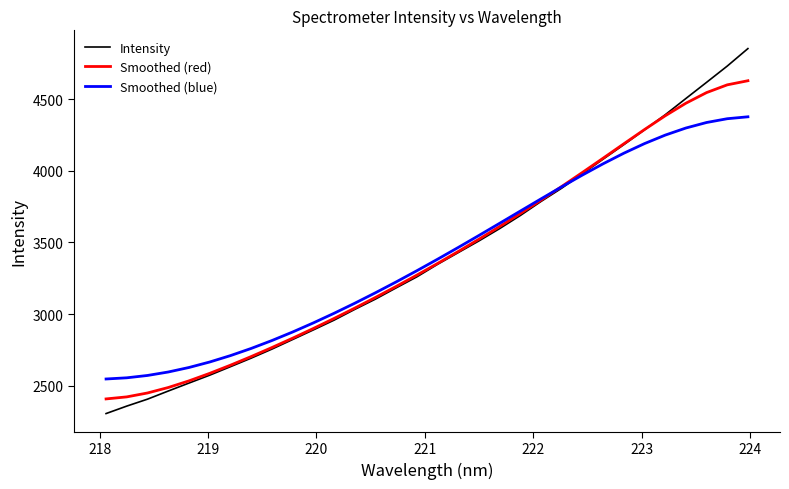

What is the average value of the Intensity series?

3400.3